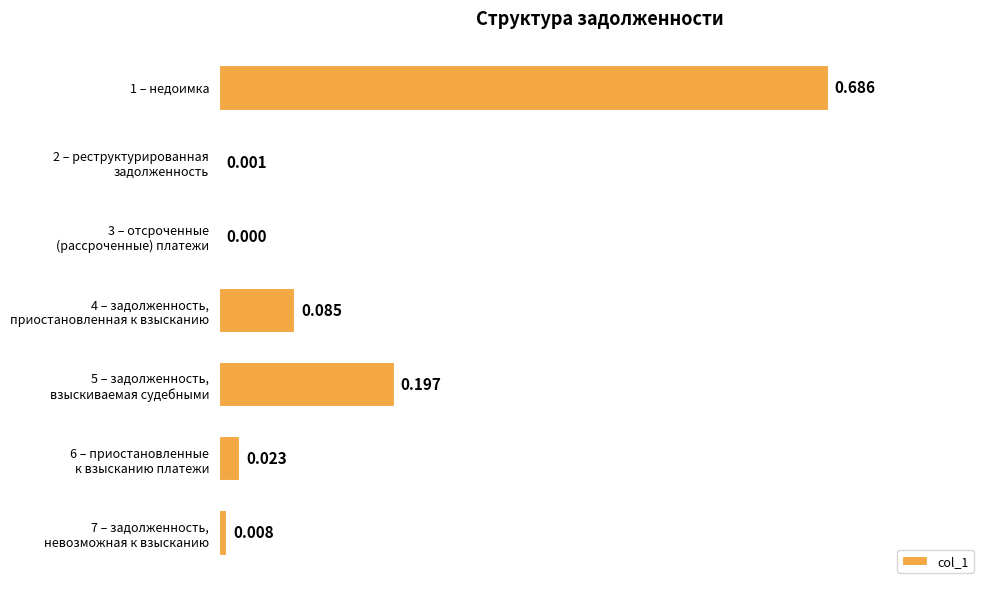

Where is the data nearest to the value 0?

3 – отсроченные
(рассроченные) платежи